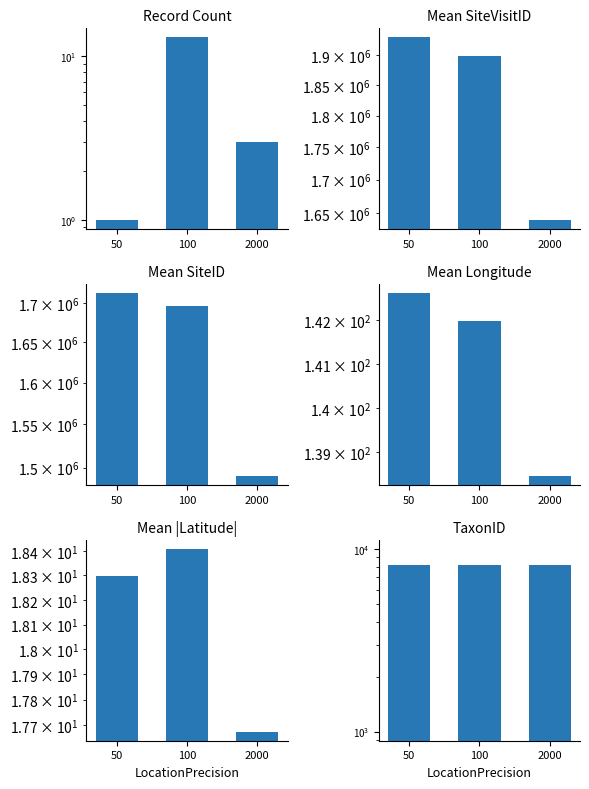

What is the sum of the Mean SiteVisitID values at 50 and 2000?

3570324.0